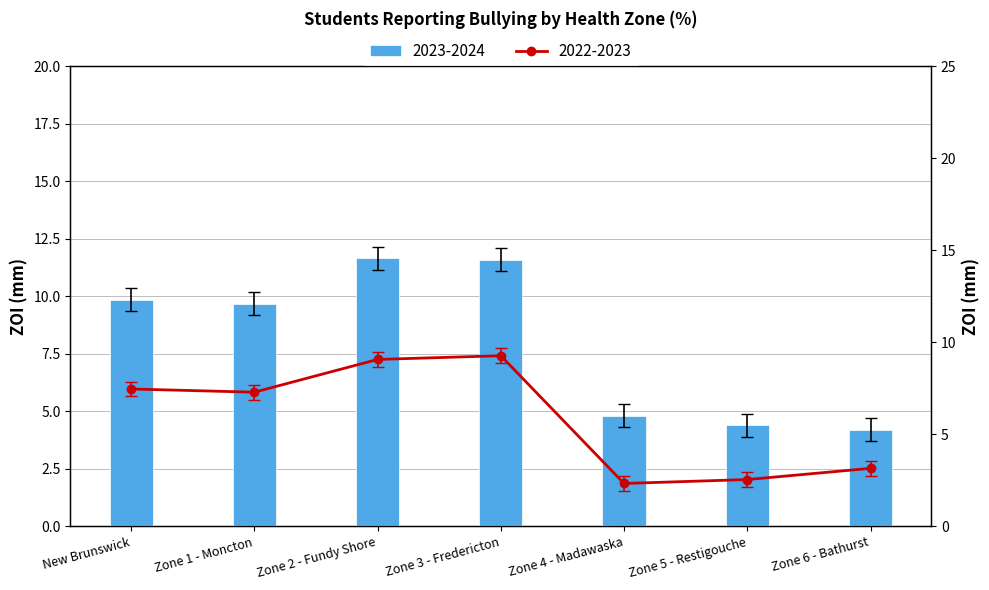

Which category has the highest value across all series?

Zone 2 - Fundy Shore